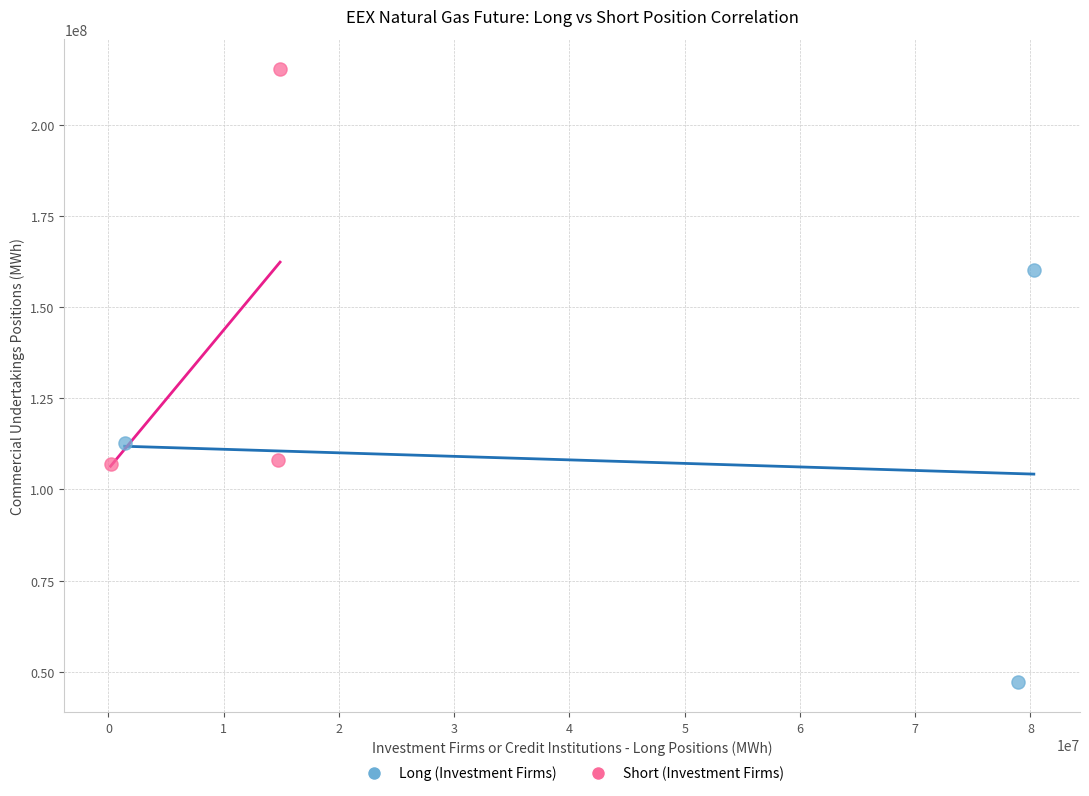

Which series contains the lowest Y value?

Long (Investment Firms)